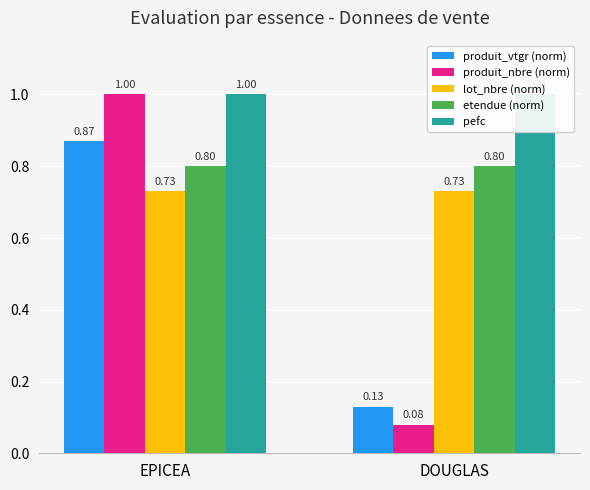

What is the minimum value shown in the chart?

0.1